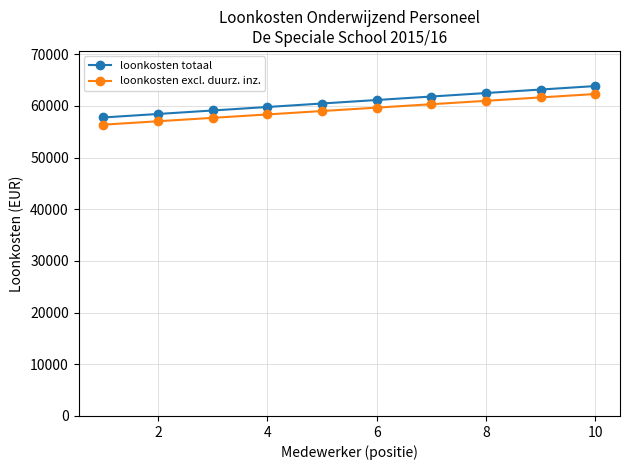

What is the value of the loonkosten totaal point at the 5th from the left?

60451.2